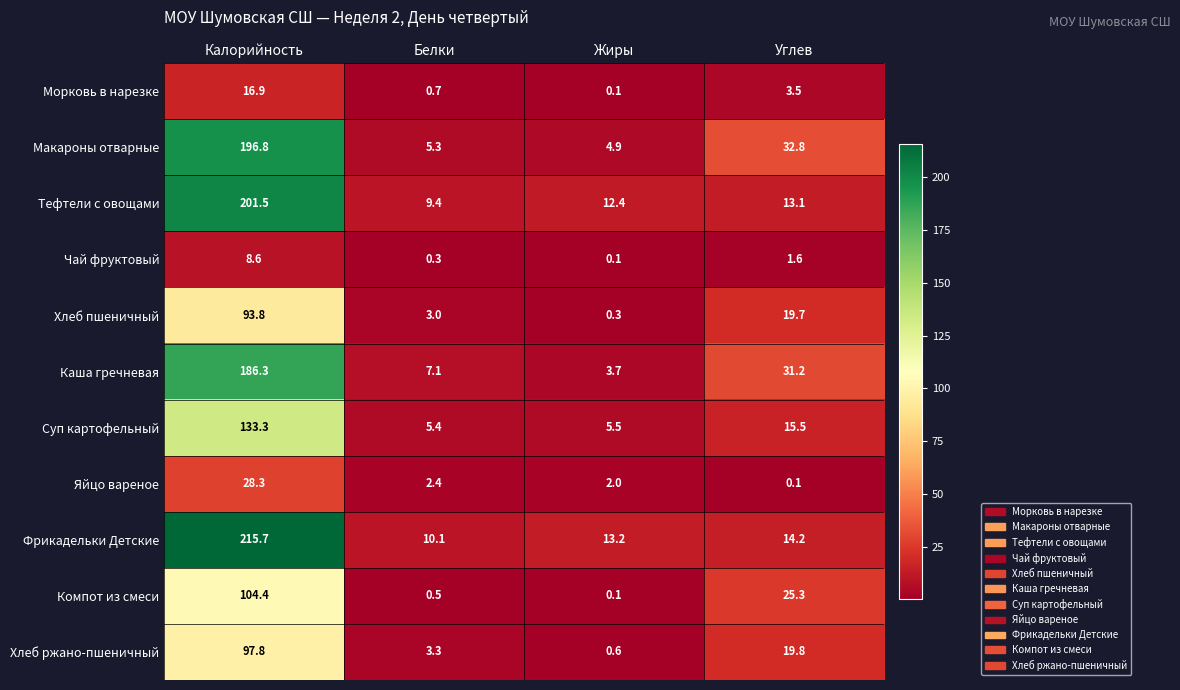

Which series changed the most between Белки and Жиры?

Каша гречневая